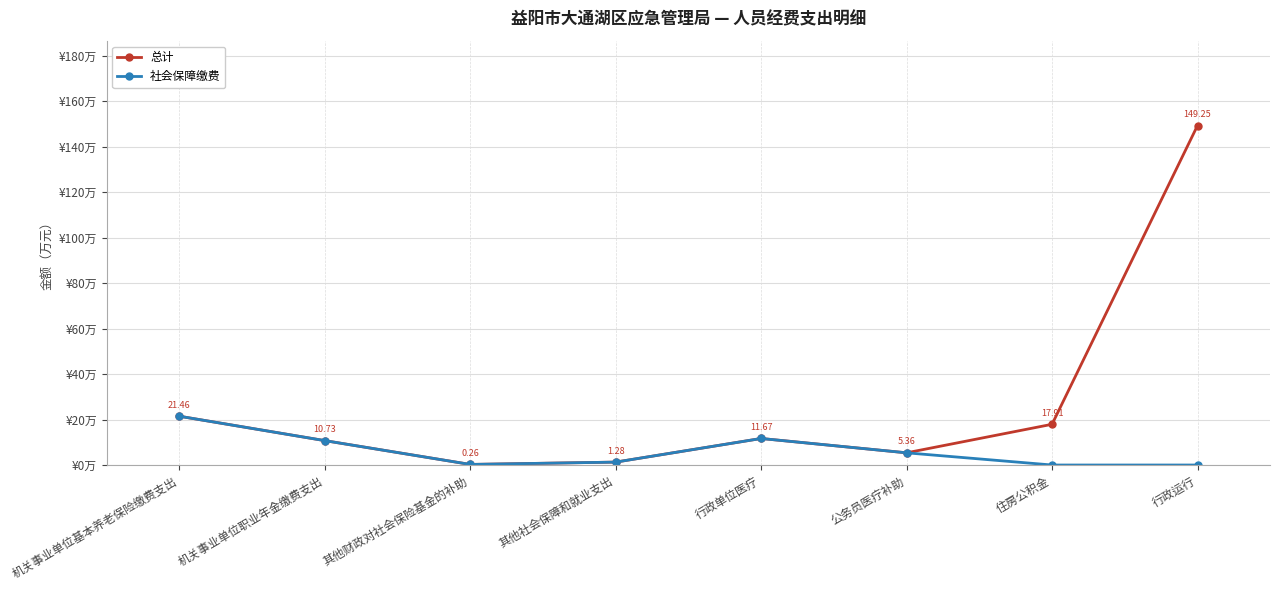

What is the label of the 6th point from the right?

其他财政对社会保险基金的补助